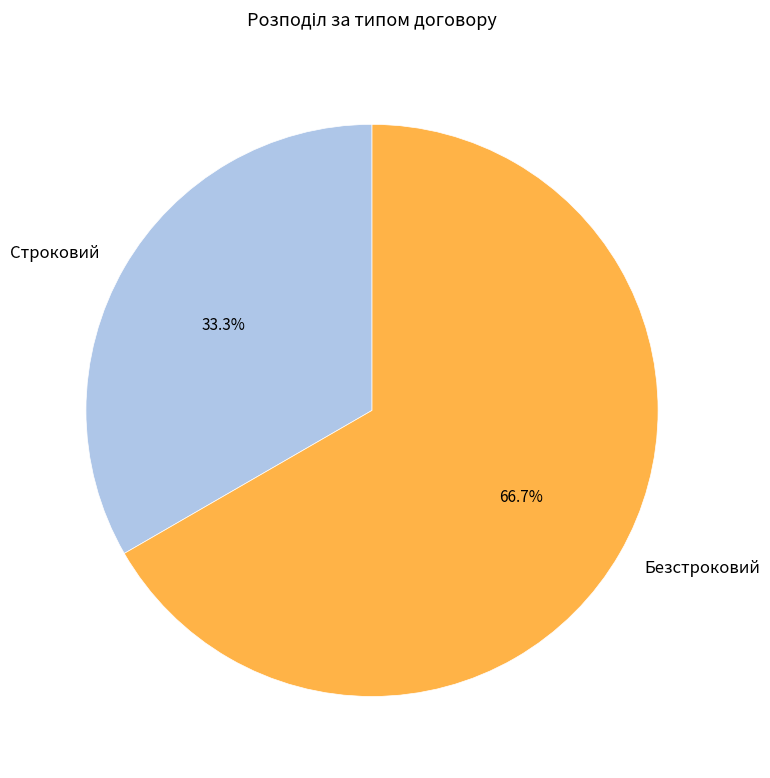

To the nearest percent, what percentage of the pie is Строковий?

33%